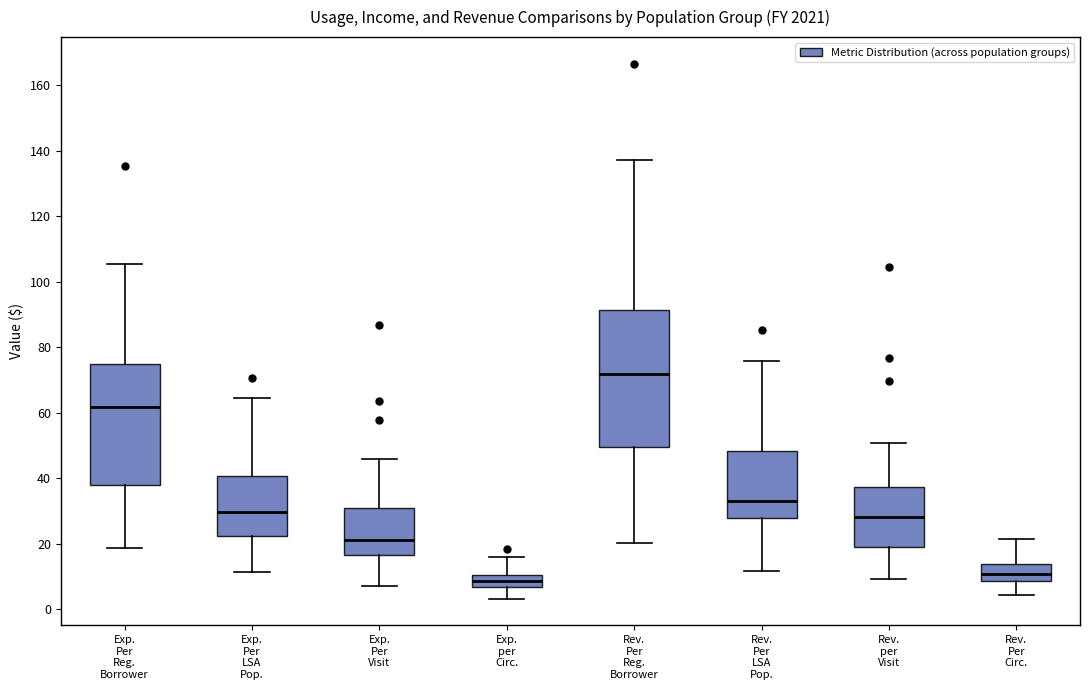

Which box is the tallest, from its lower edge to its upper edge?

Rev. Per Reg. Borrower